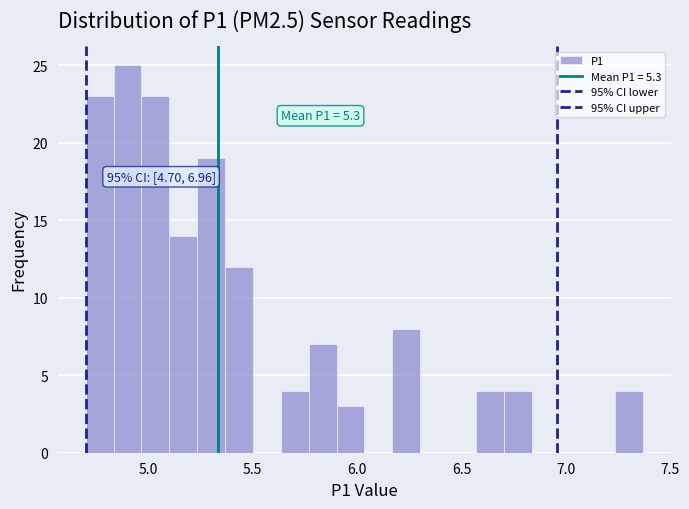

Around what value on the x-axis is the tallest bar? Give the approximate position of its centre, as read against the axis.

4.90